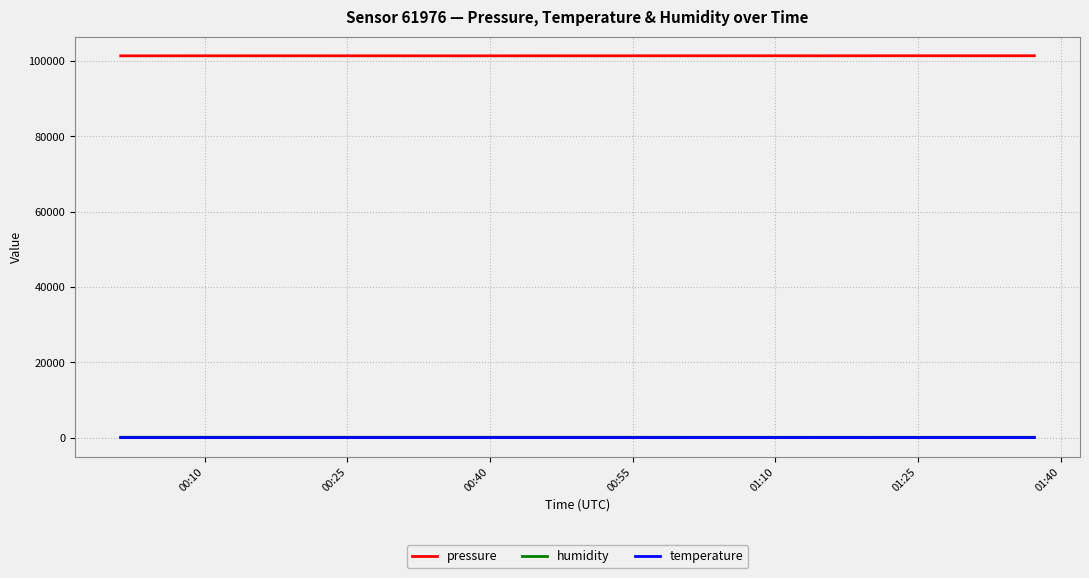

Which series has the largest total across all categories?

pressure